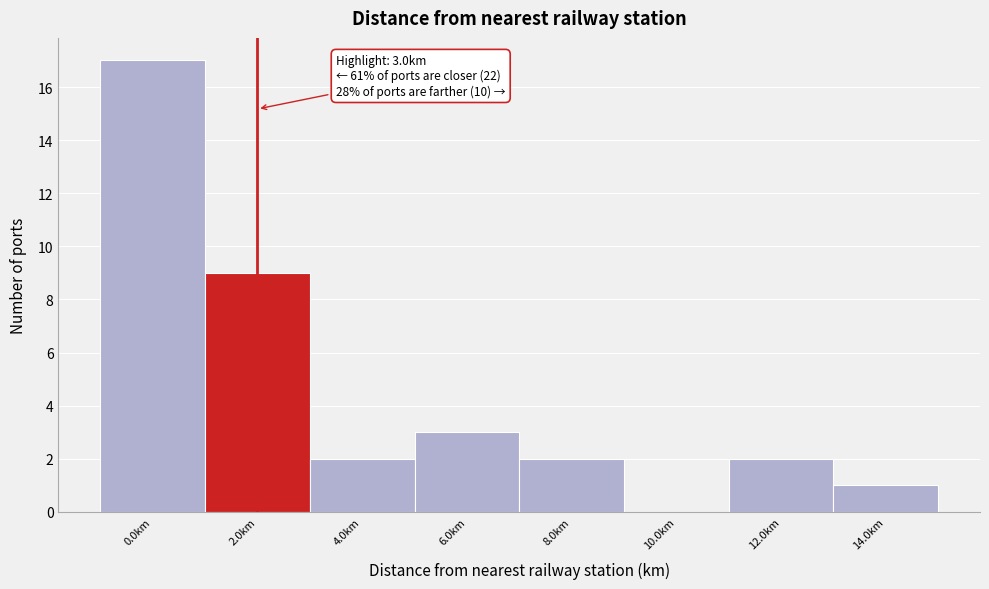

Reading left to right, transcribe all the data shown in this chart.

0.0km=17	2.0km=9	4.0km=2	6.0km=3	8.0km=2	10.0km=0	12.0km=2	14.0km=1